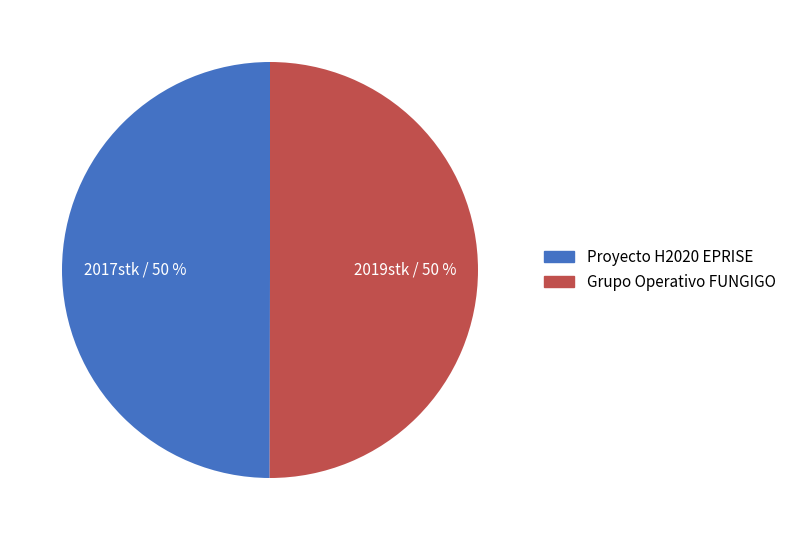

What percentage is the Proyecto H2020 EPRISE slice, to the nearest percent?

50%